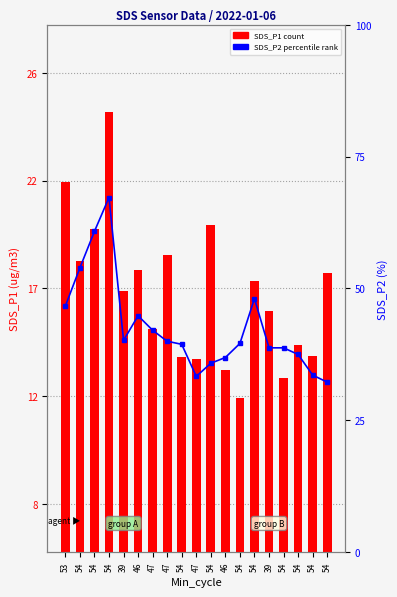

Is it true that SDS_P1 equals 12.4 at 54?

True